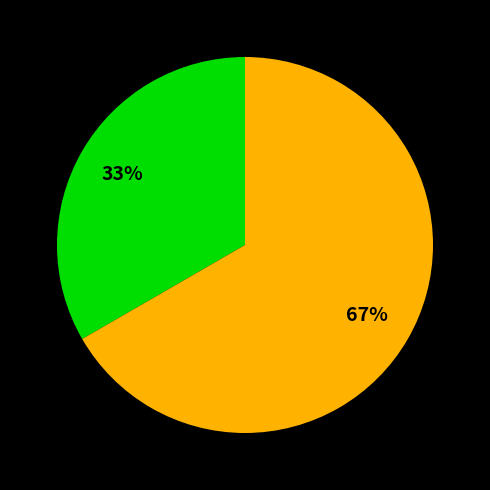

To the nearest percent, what is the average slice percentage?

50%